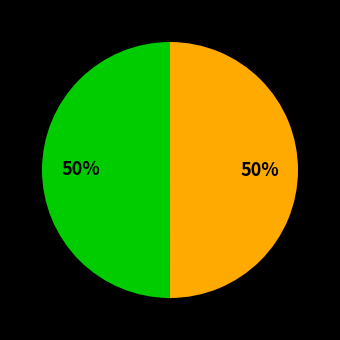

To the nearest percent, what is the average slice percentage?

50%